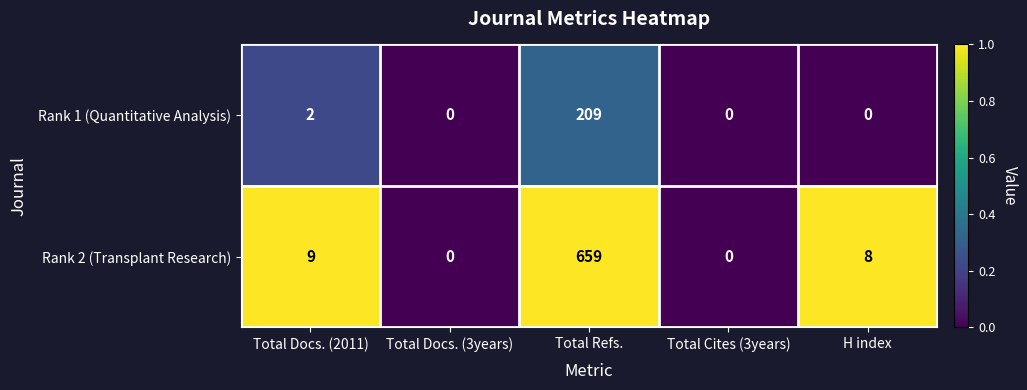

What is the spread (max minus min) of values at Total Docs. (2011)?

7